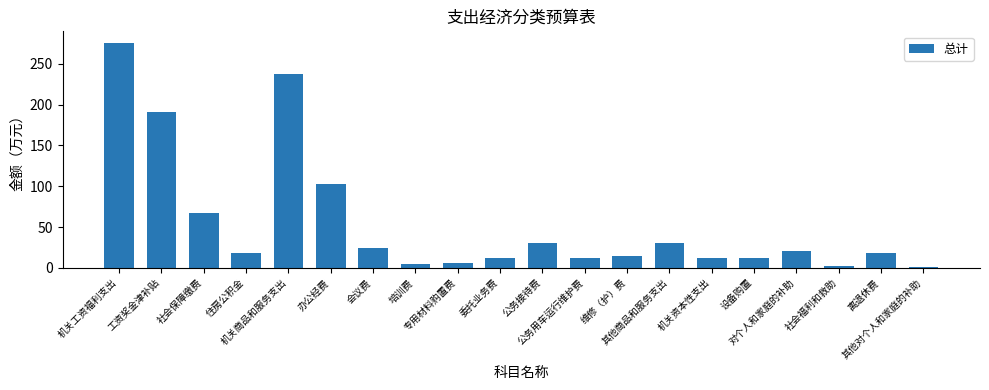

What is the greatest value displayed?

276.1